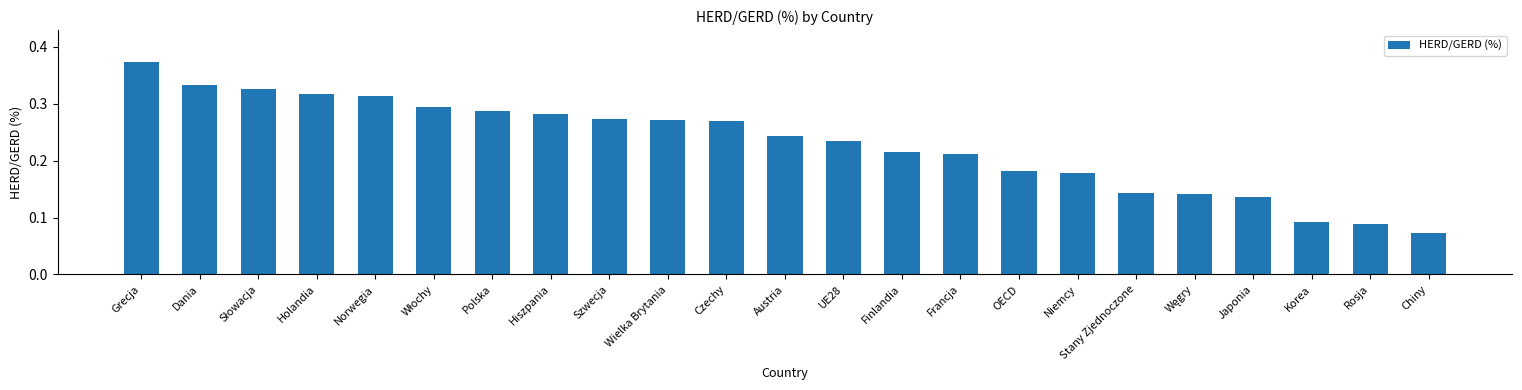

How many values are between 0 and 1?

23